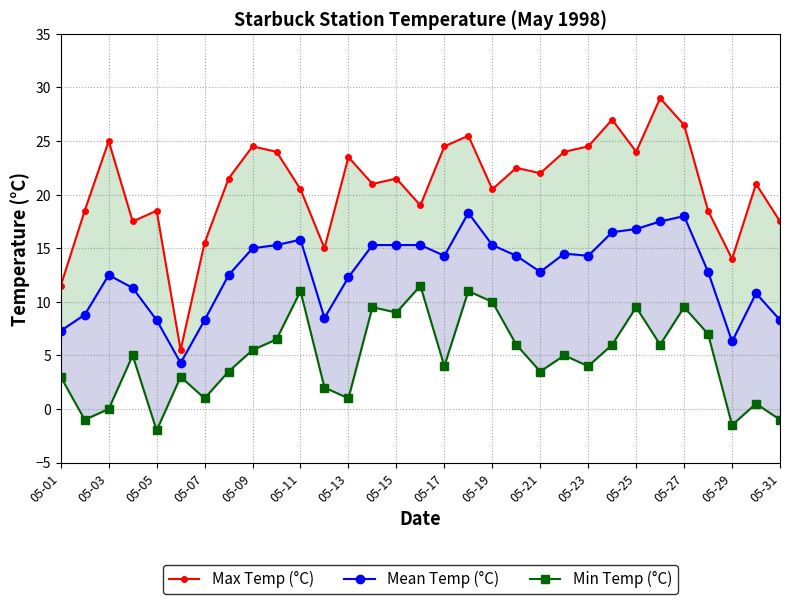

What position from the left is 05-17?

17